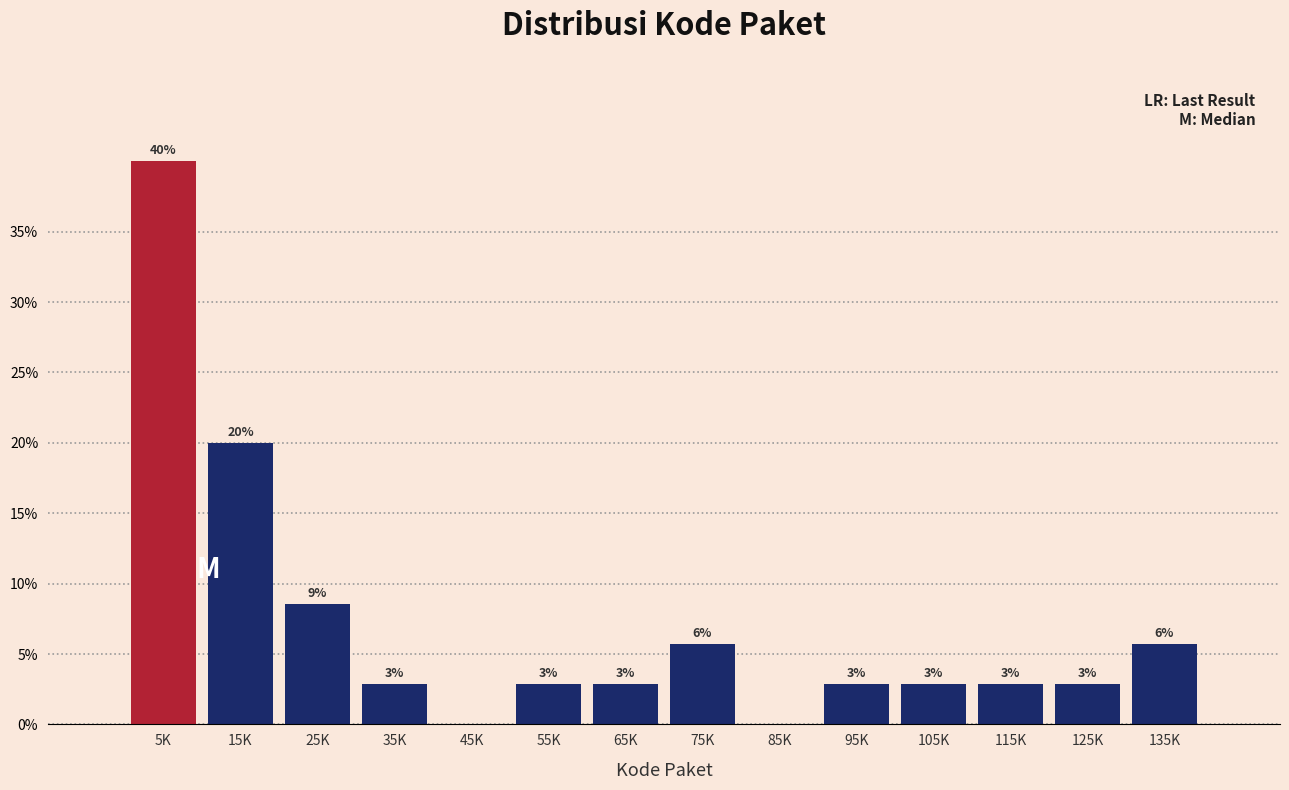

Are the bars horizontal?

No